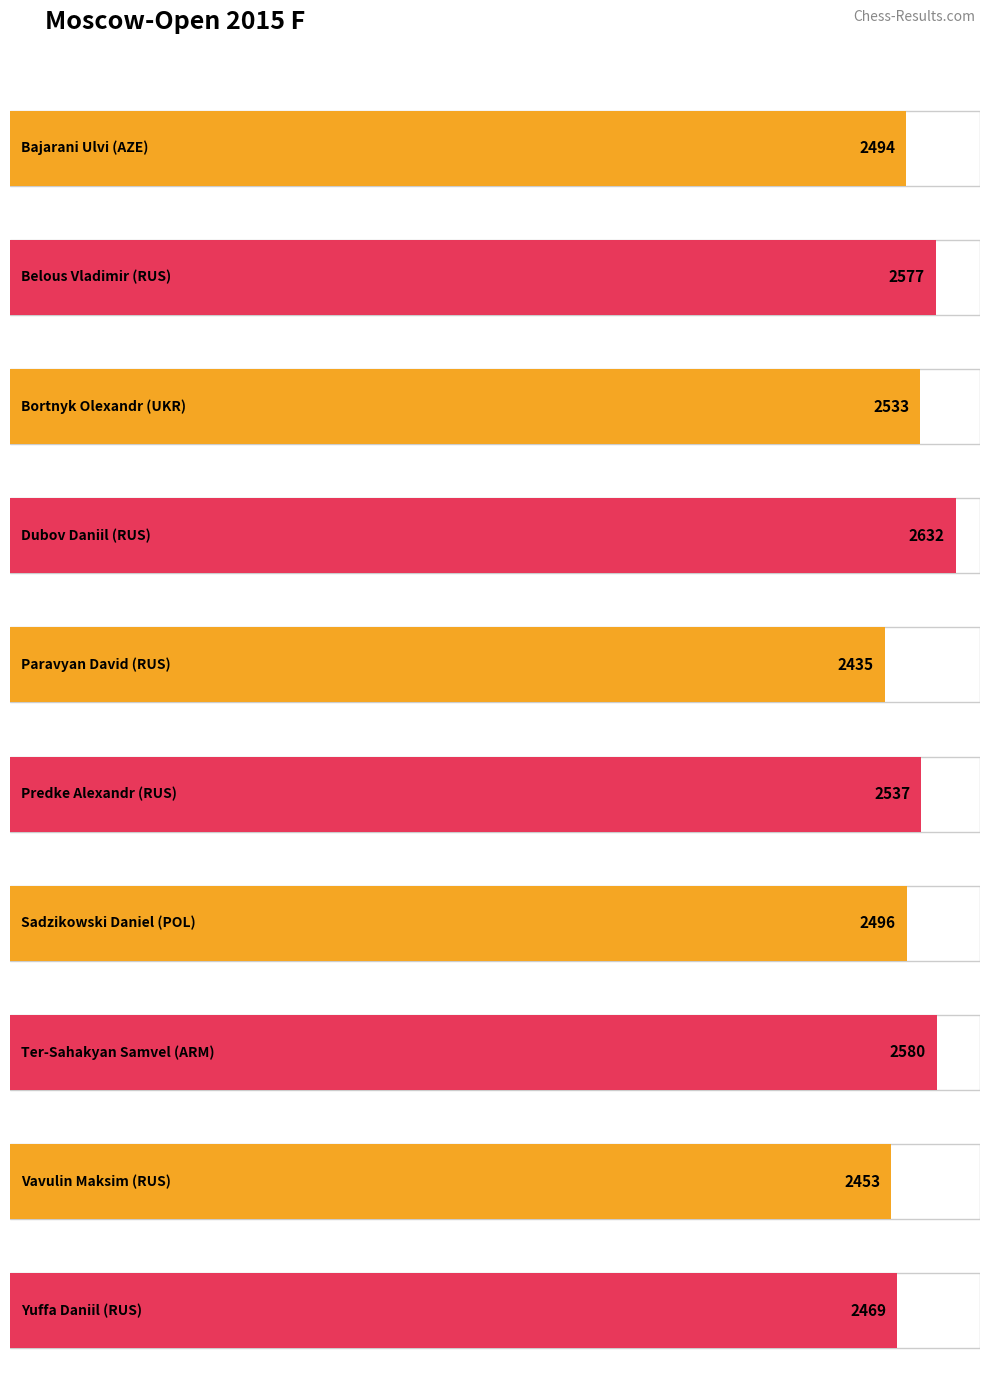

Reading left to right, what are all the values shown in this chart?

Bajarani Ulvi (AZE)=2494	Belous Vladimir (RUS)=2577	Bortnyk Olexandr (UKR)=2533	Dubov Daniil (RUS)=2632	Paravyan David (RUS)=2435	Predke Alexandr (RUS)=2537	Sadzikowski Daniel (POL)=2496	Ter-Sahakyan Samvel (ARM)=2580	Vavulin Maksim (RUS)=2453	Yuffa Daniil (RUS)=2469